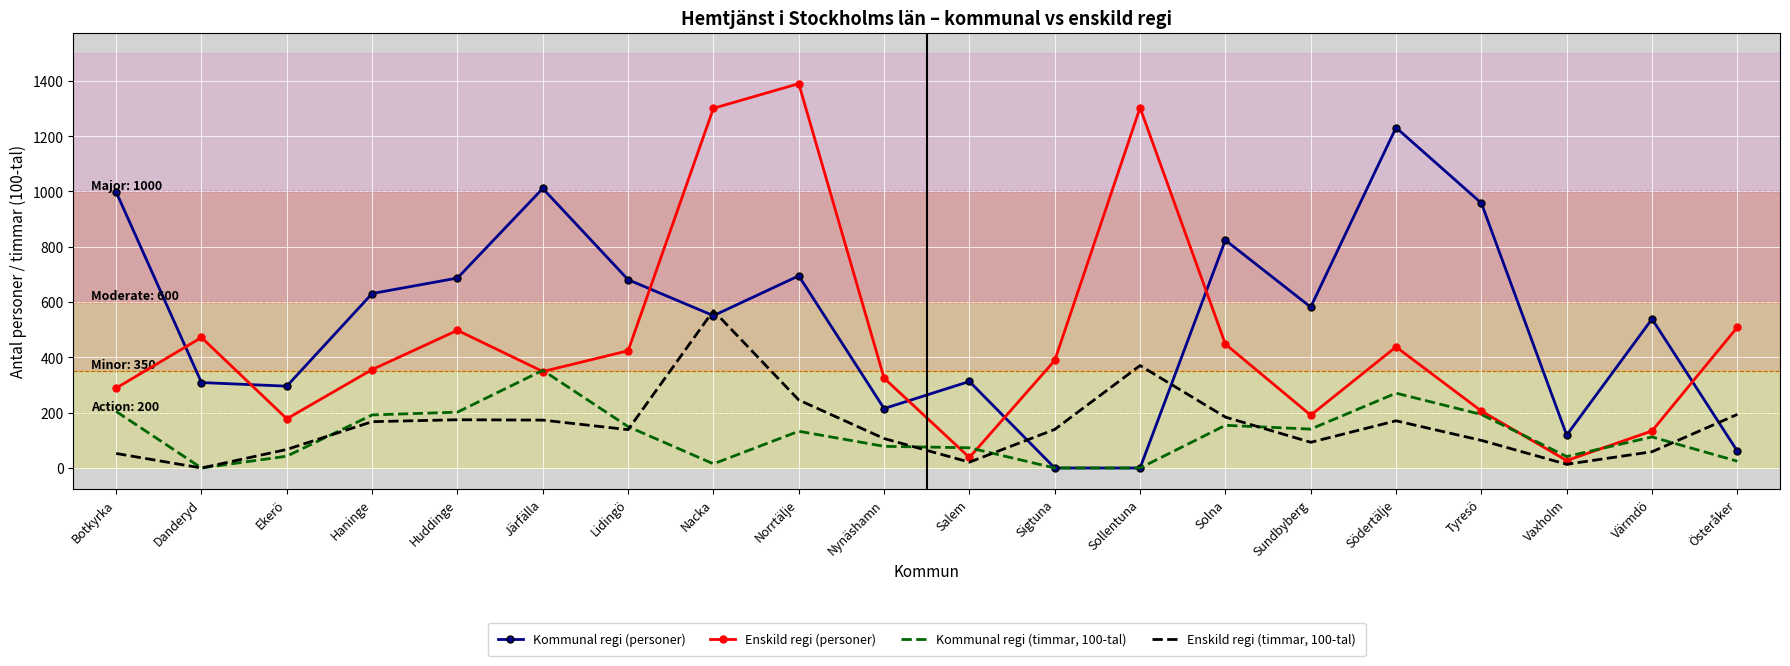

Is the value of Enskild regi (personer) at Haninge greater than the value of Kommunal regi (timmar, 100-tal) at Solna?

Yes